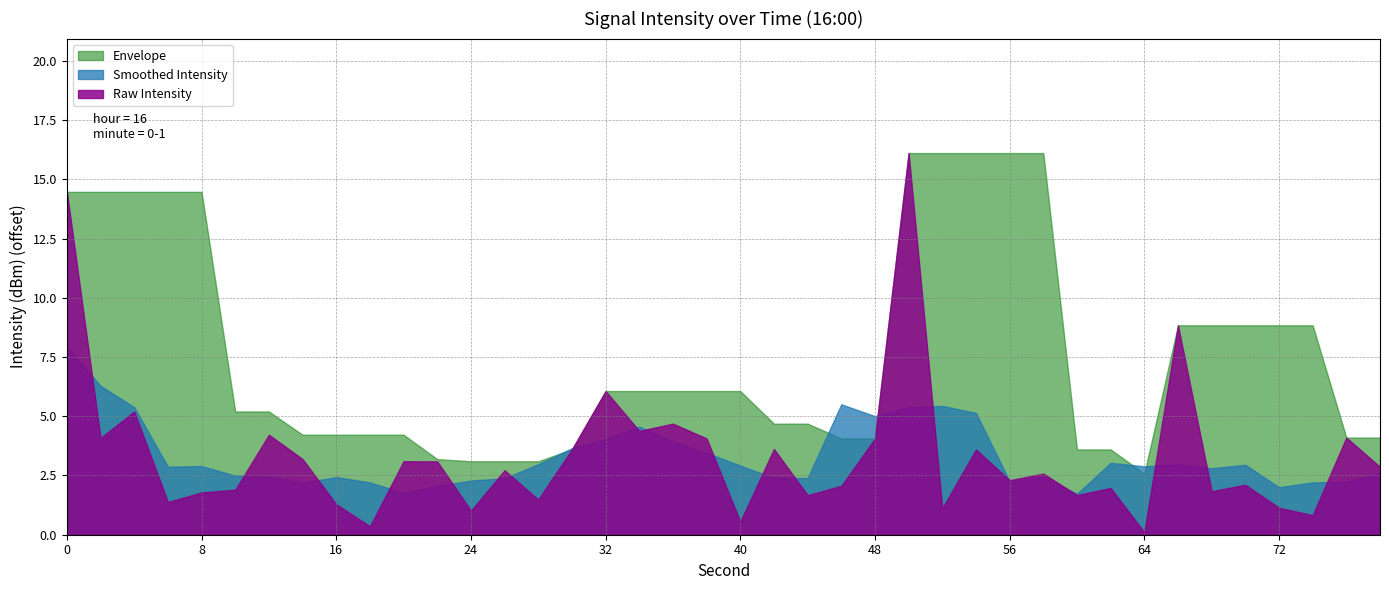

What is the maximum value shown in the chart?

16.1